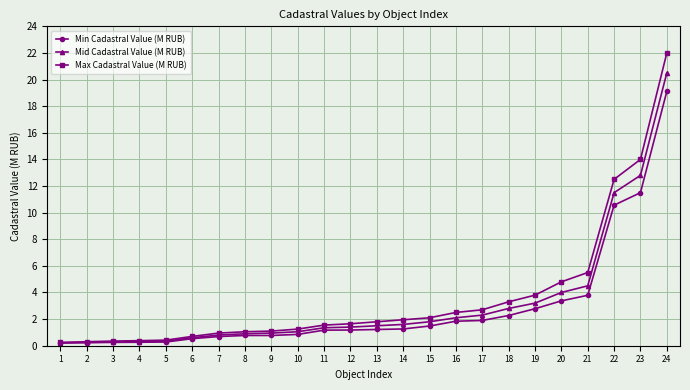

What is the lowest value of the Min Cadastral Value (M RUB) series?

0.2